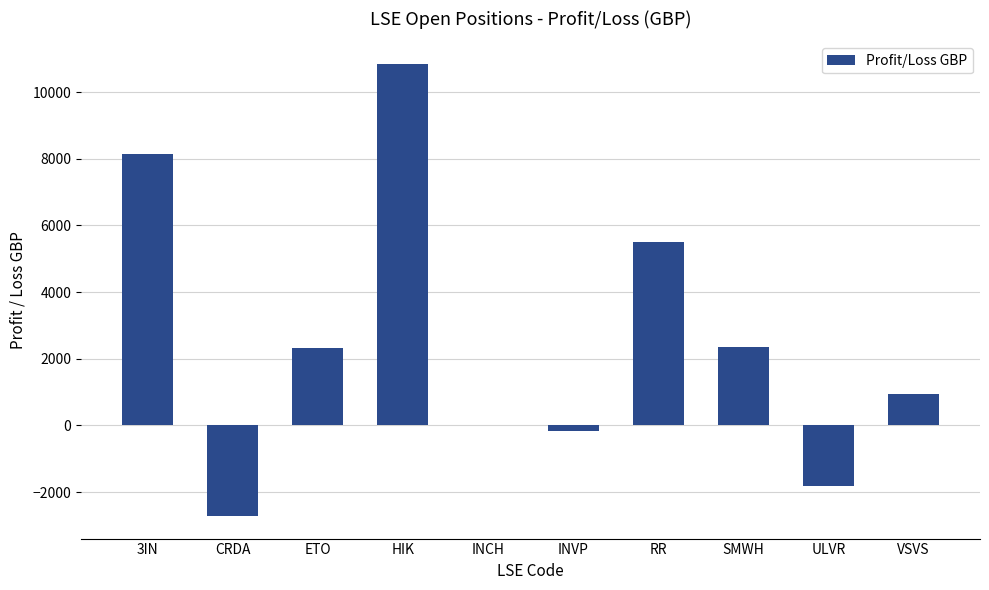

Are the bars grouped side by side (vs. stacked)?

No